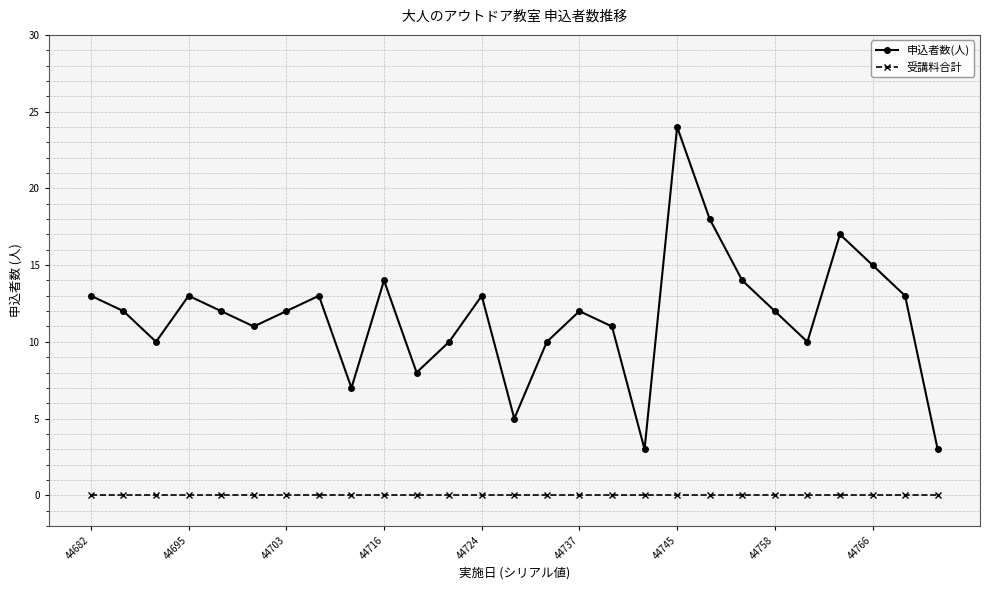

True or false: 申込者数(人) and 受講料合計 intersect in this chart.

False